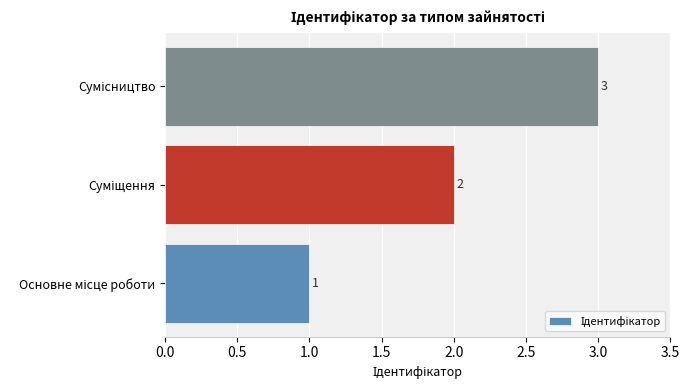

What is the greatest value displayed?

3